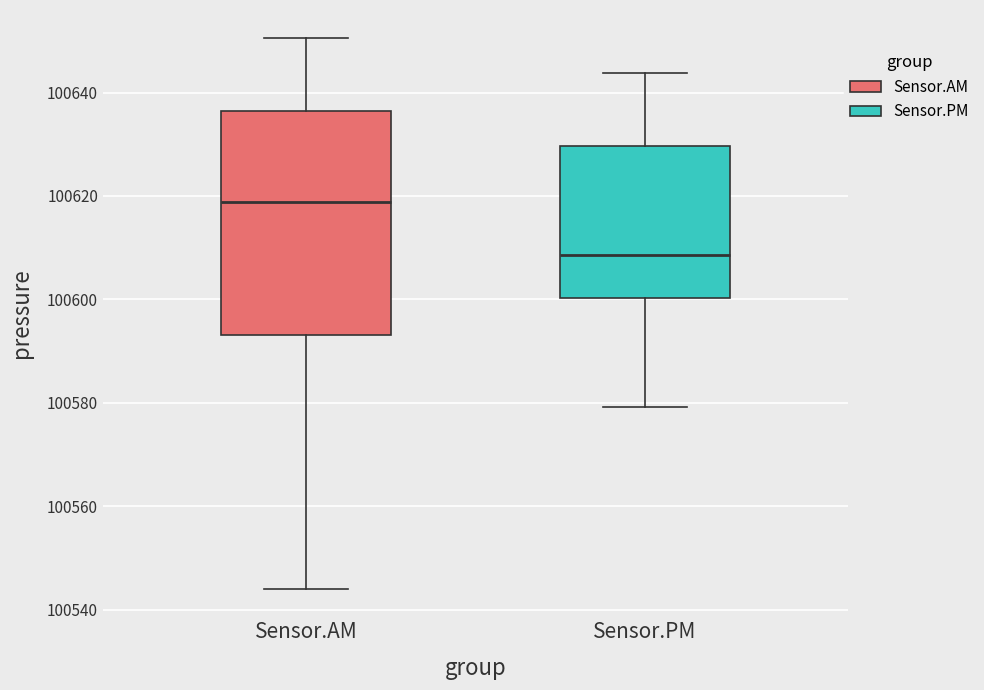

Which box is the tallest, from its lower edge to its upper edge?

Sensor.AM